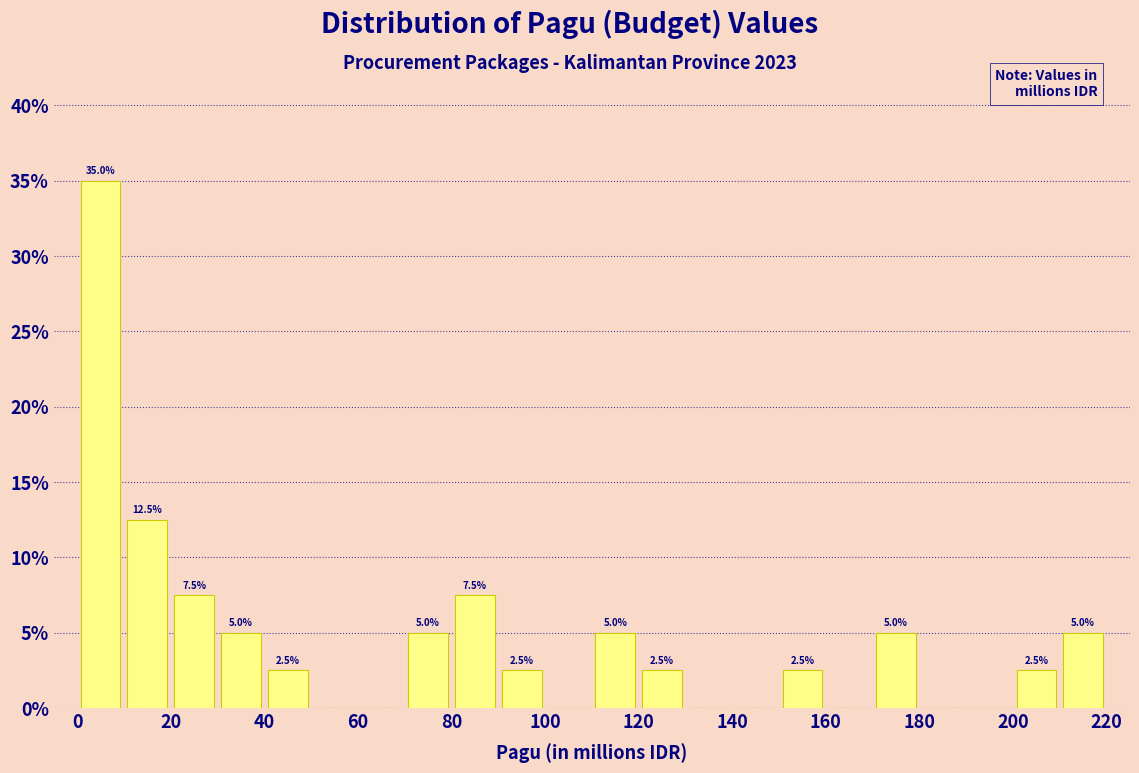

Which range on the x-axis has the tallest bar?

0 to 10